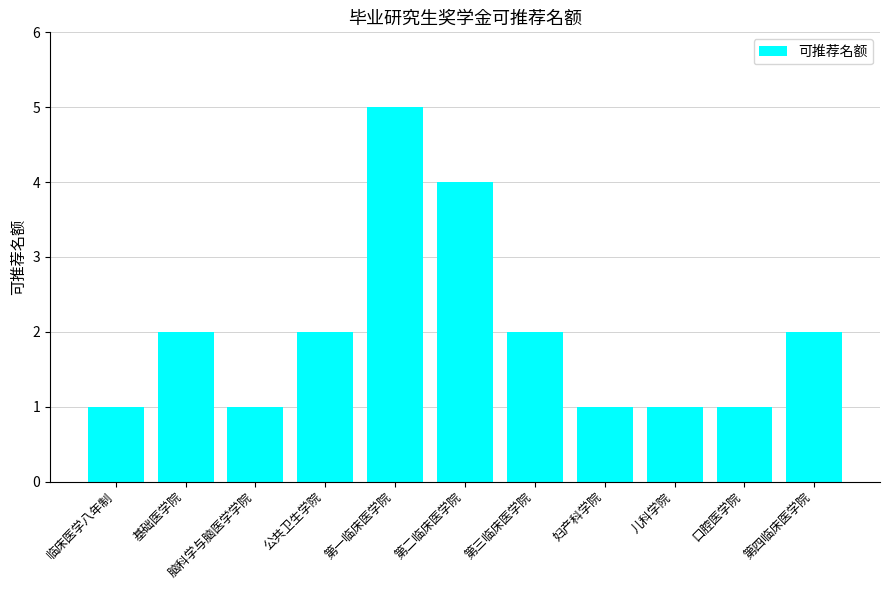

Reading left to right, transcribe all the data shown in this chart.

临床医学八年制=1	基础医学院=2	脑科学与脑医学学院=1	公共卫生学院=2	第一临床医学院=5	第二临床医学院=4	第三临床医学院=2	妇产科学院=1	儿科学院=1	口腔医学院=1	第四临床医学院=2